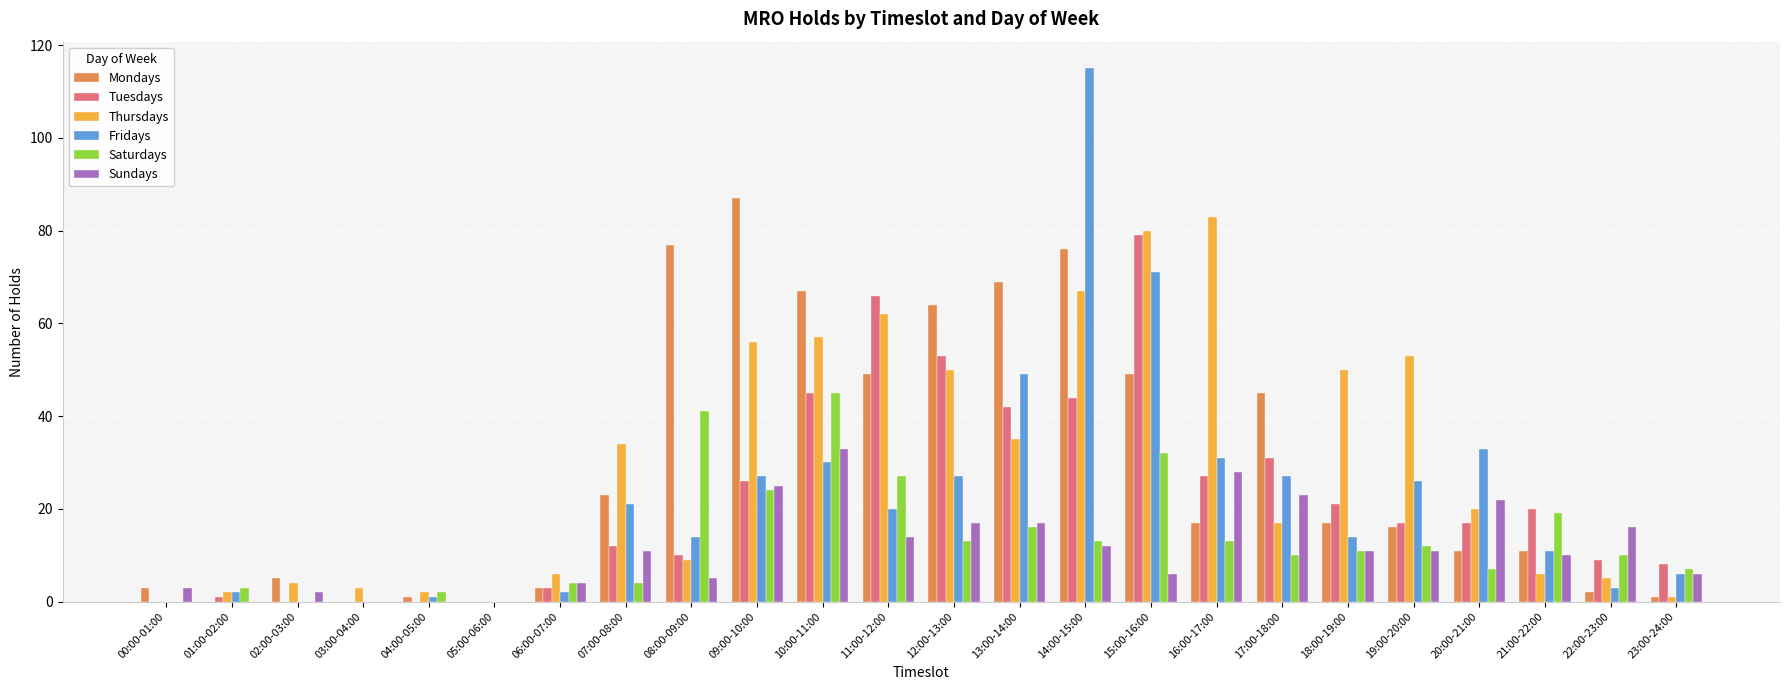

Count the number of categories in the chart.

24